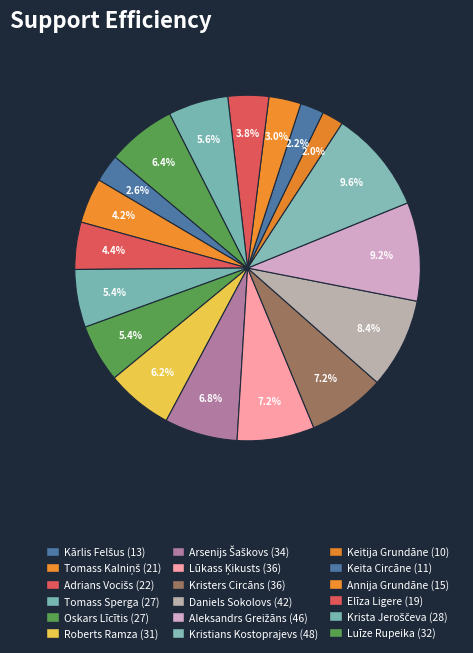

To the nearest percent, what is the difference between the Oskars Līcītis and Daniels Sokolovs slice percentages?

3%